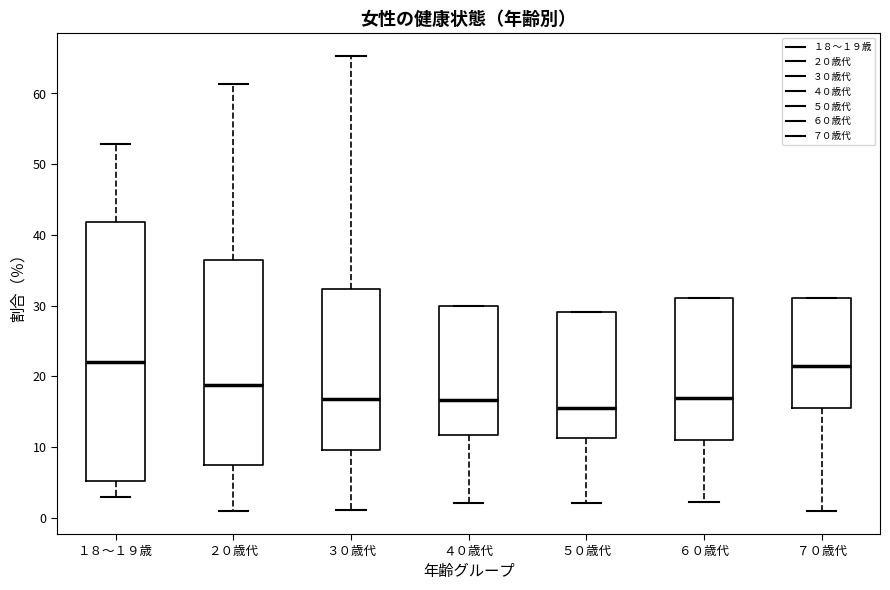

Where is the lower edge of the box for ６０歳代 on the y-axis? The values are not printed on the chart, so give them approximately, as read against the axis.

11